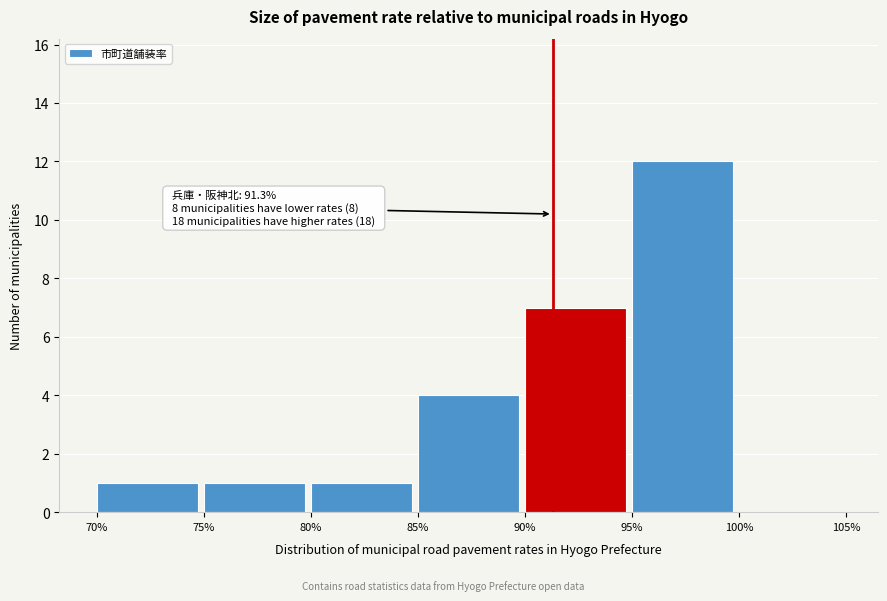

Which range on the x-axis has the tallest bar?

95% to 100%